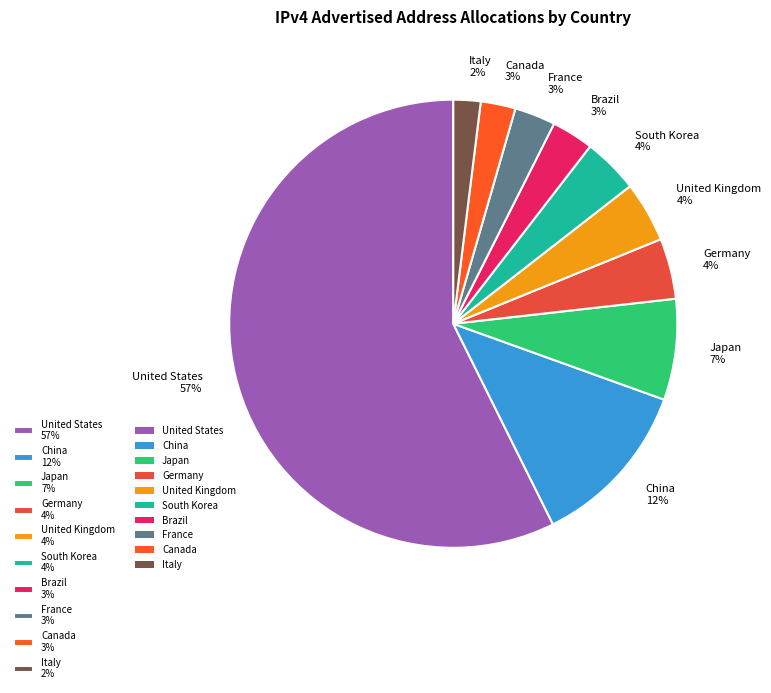

To the nearest percent, what portion does United Kingdom represent?

4%